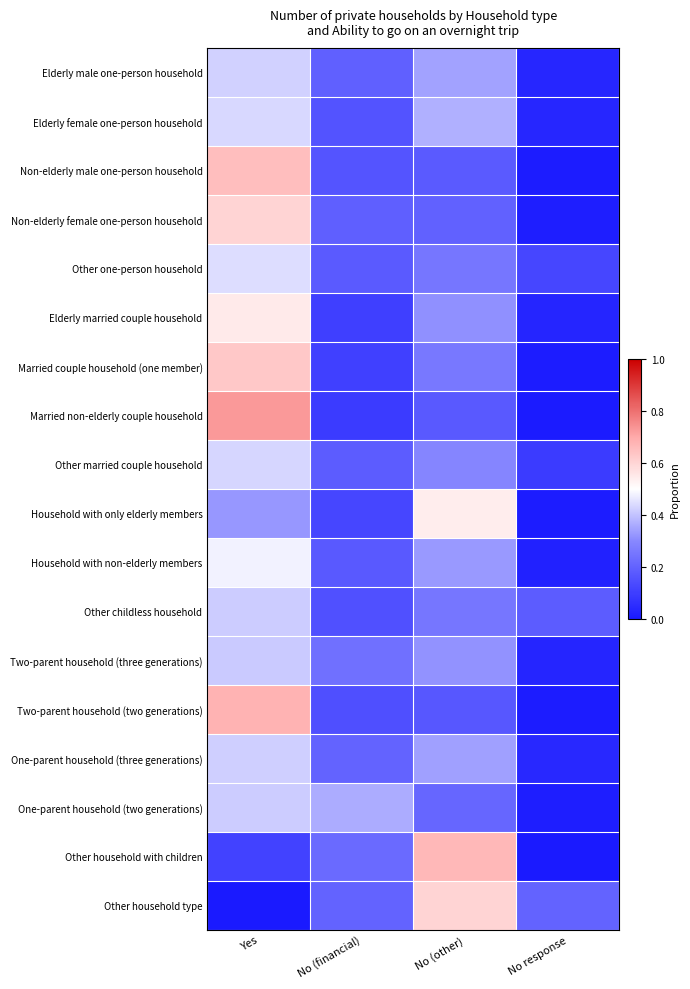

What is the greatest value displayed?

0.7